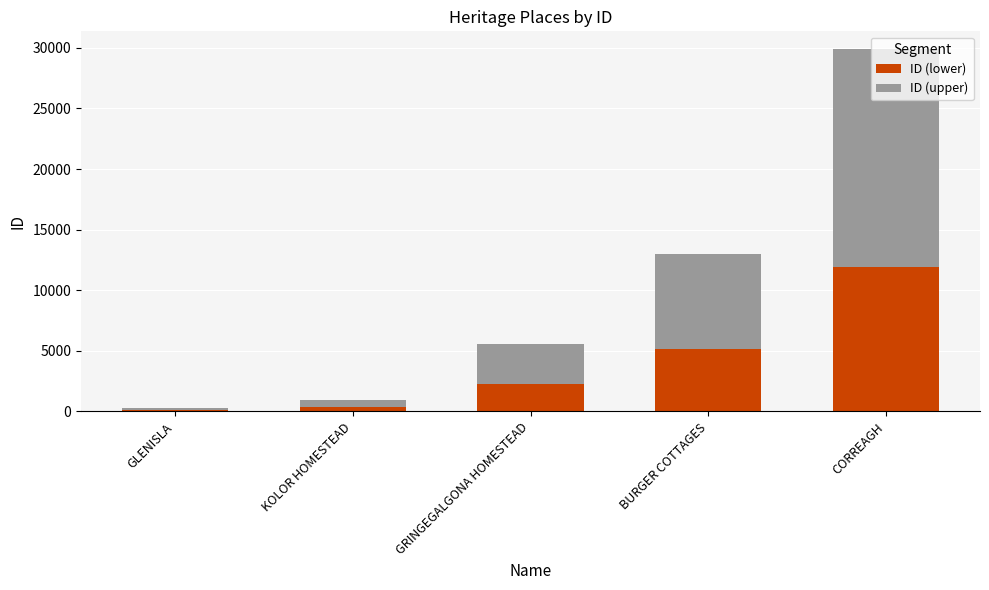

Does the chart contain stacked bars?

Yes